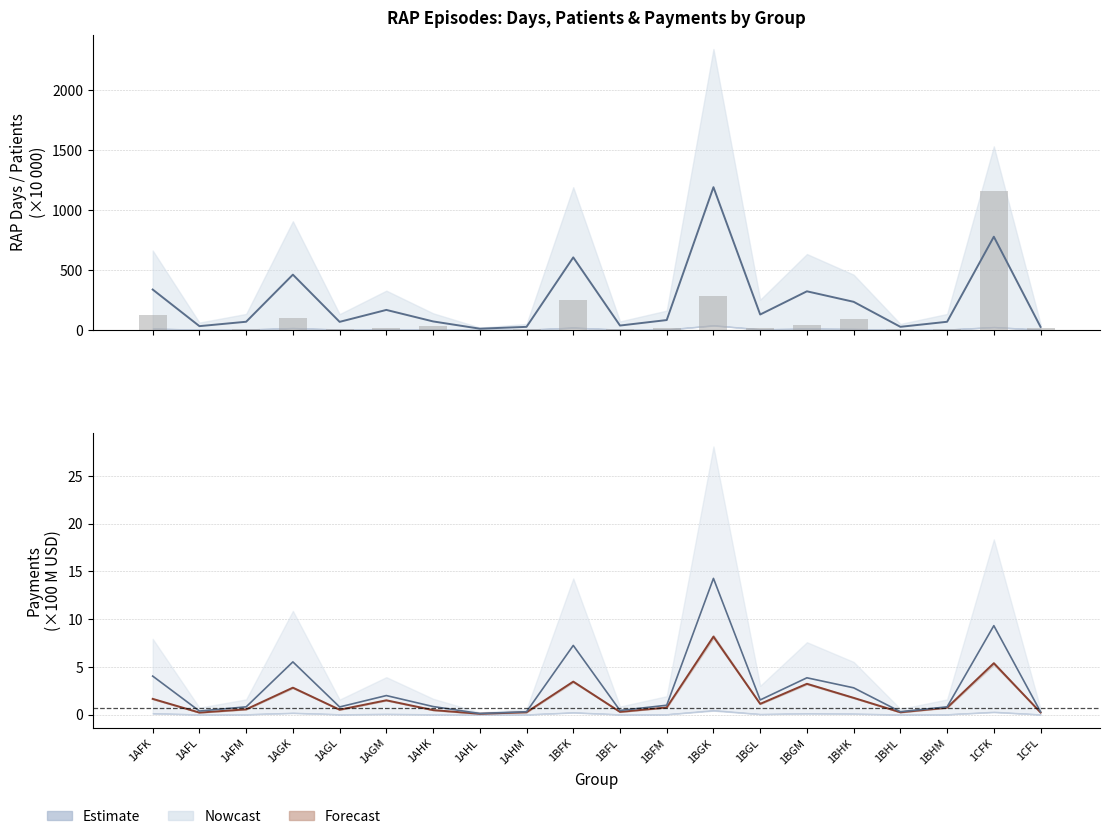

How many series are shown in this chart?

4